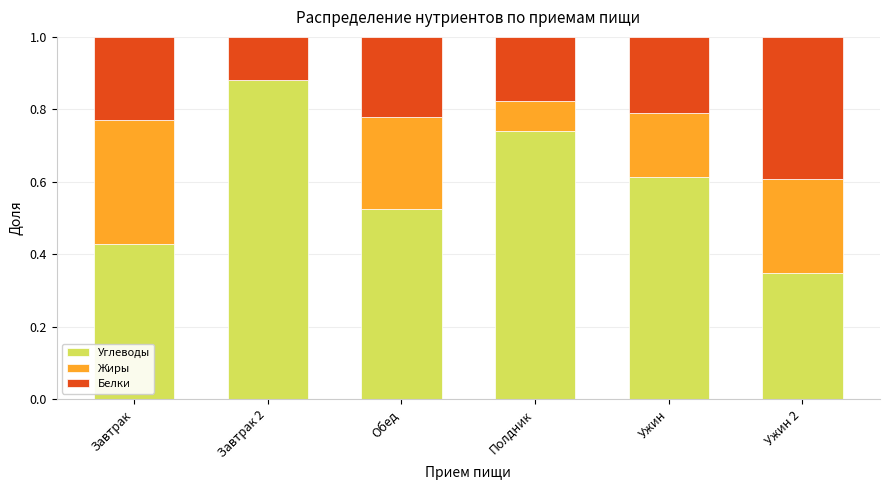

True or false: Углеводы has a value of 0.7 at Обед.

False